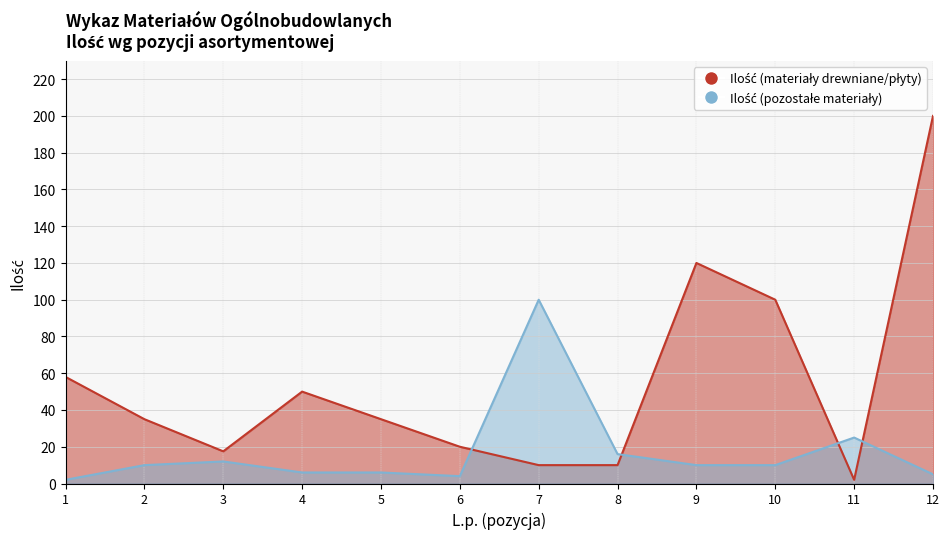

In Ilość (pozostałe materiały), how many points are higher than both neighbors (excluding endpoints)?

3